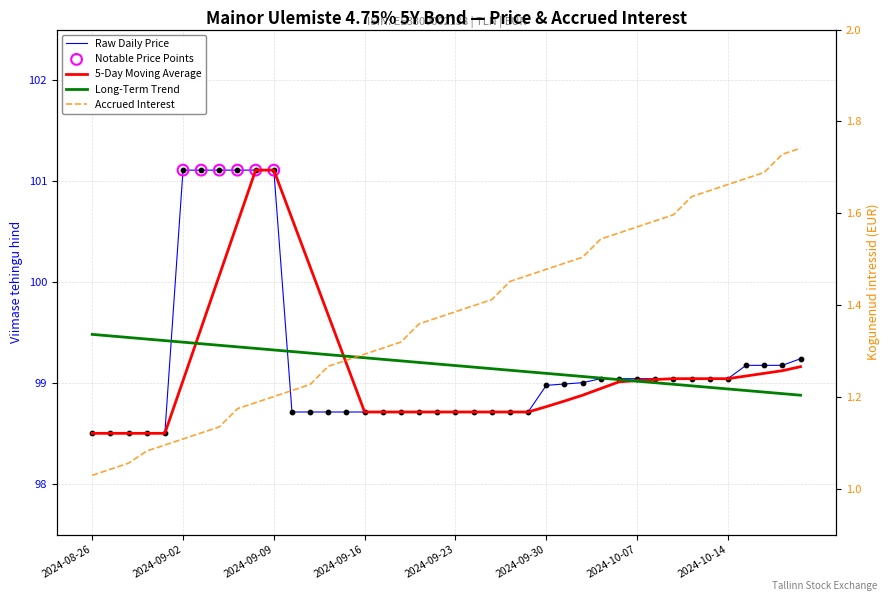

Which series has the largest total across all categories?

Viimase tehingu hind